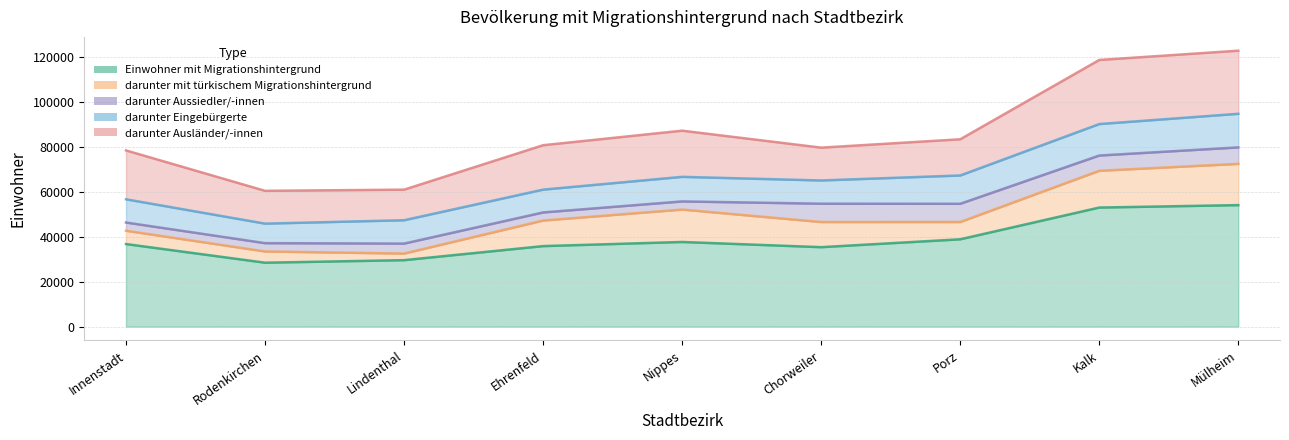

At which label is Einwohner mit Migrationshintergrund closest to 41296?

Porz